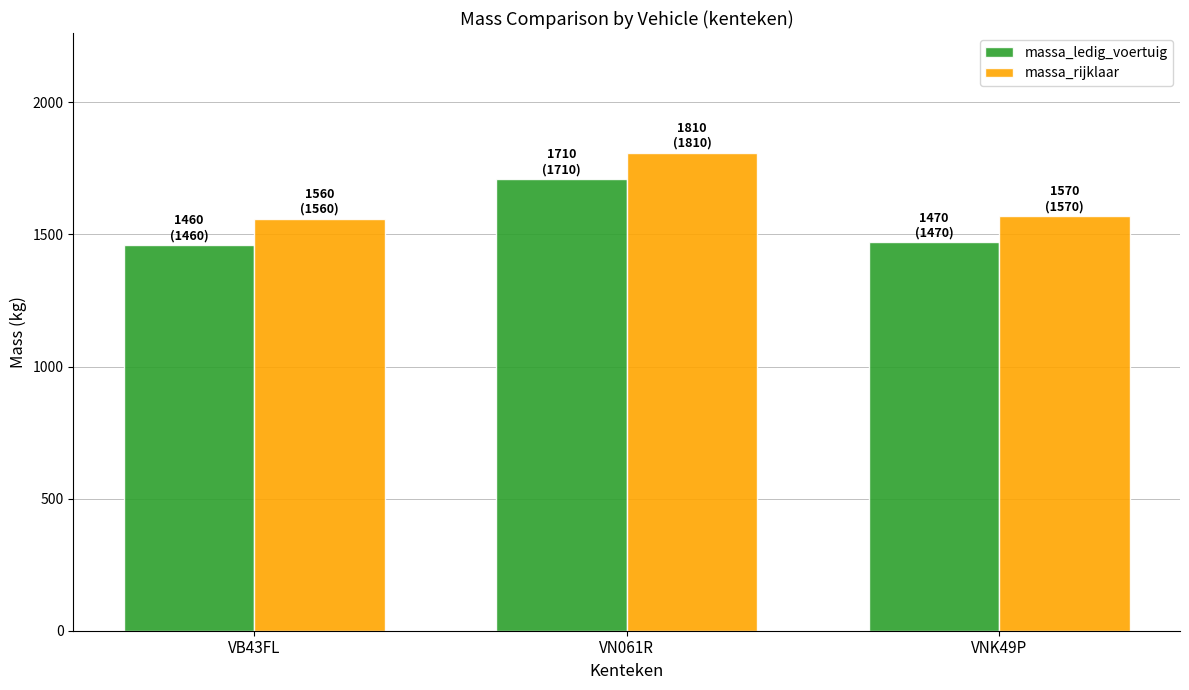

The massa_ledig_voertuig series shows 2522 at VN061R. True or false?

False